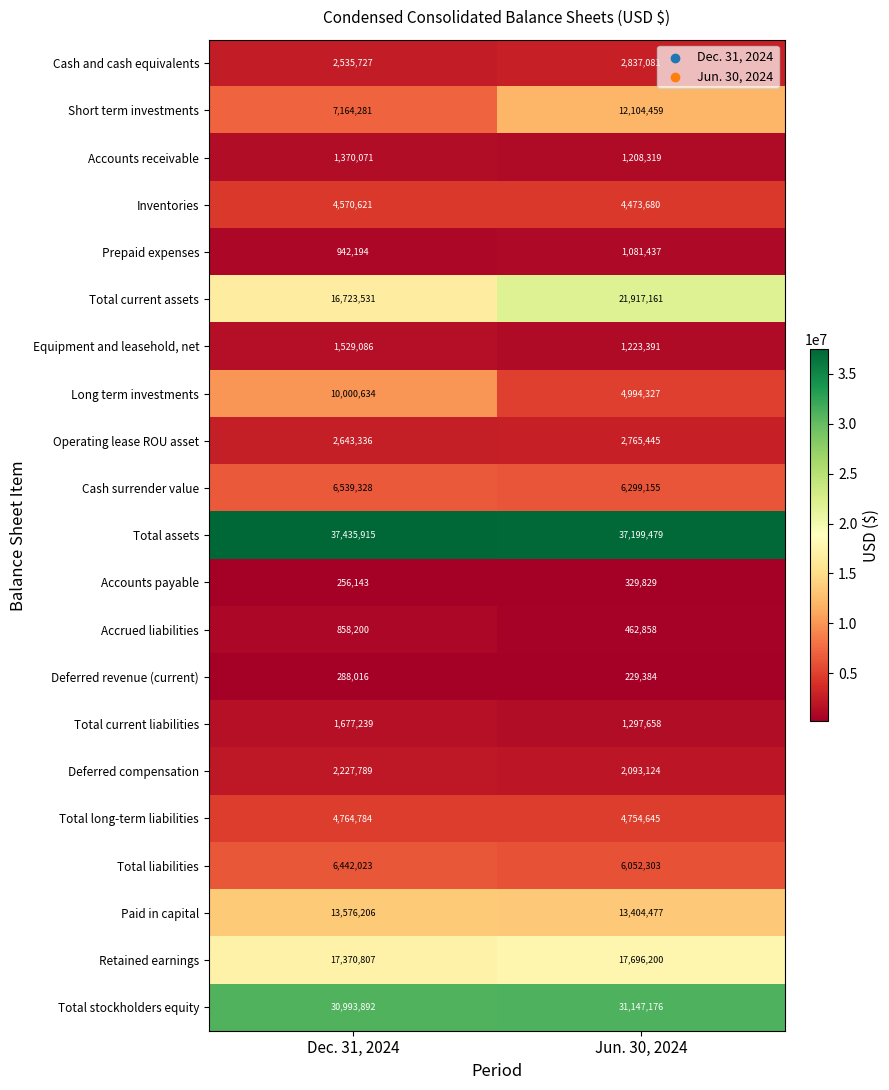

What is the difference between the maximum and minimum values in the Short term investments series?

4940178